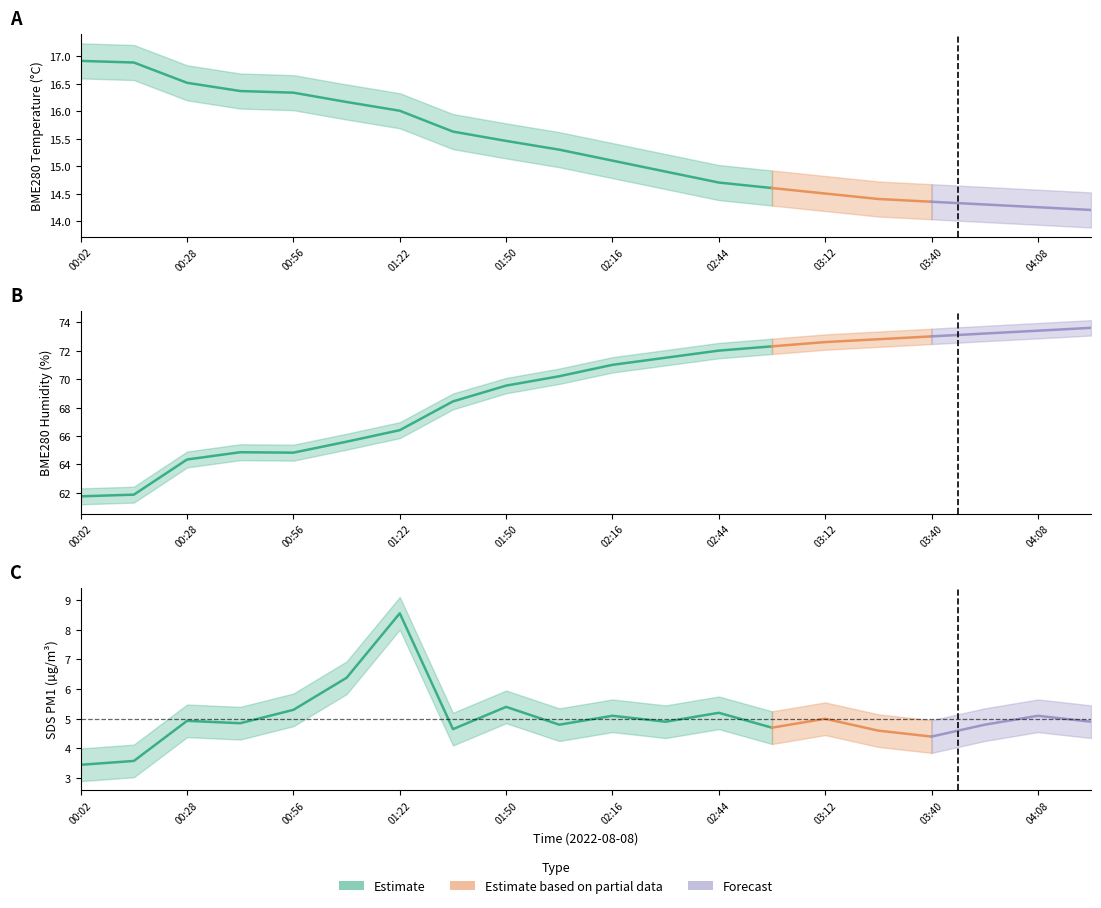

What is the label of the 10th point from the right?

02:16